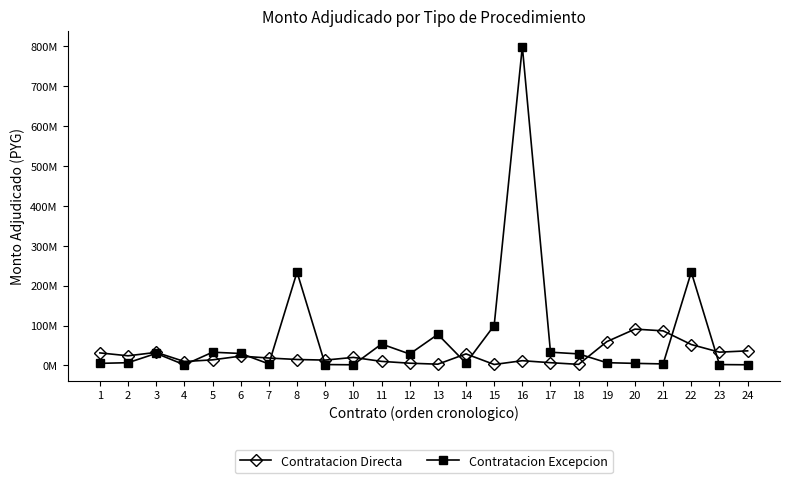

Is this an area chart (filled region under the line)?

No